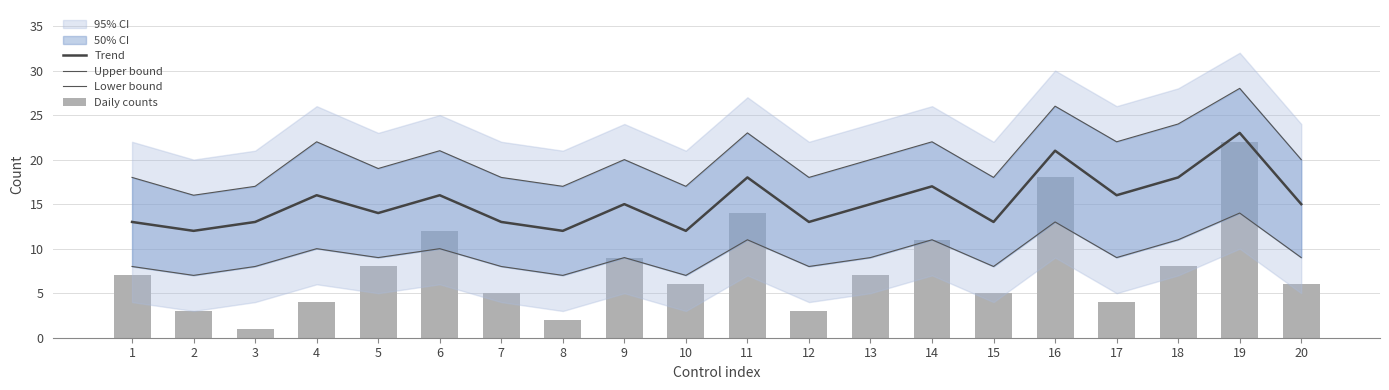

What is the highest value of the Trend series?

23